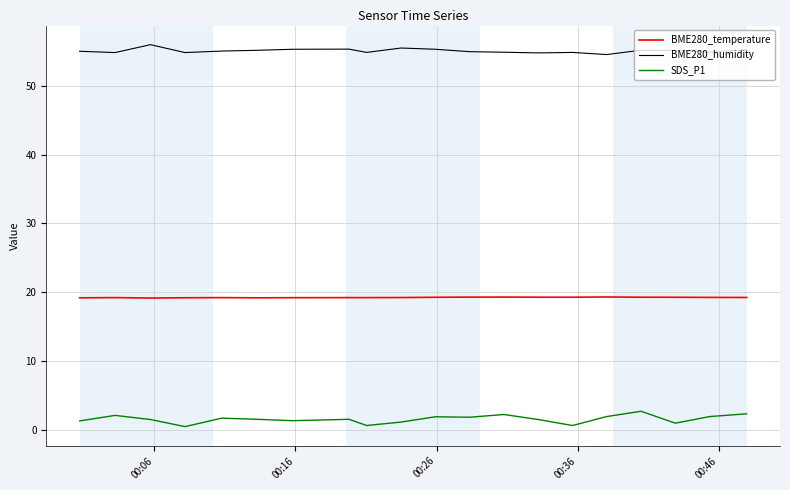

What is the greatest value displayed?

56.0